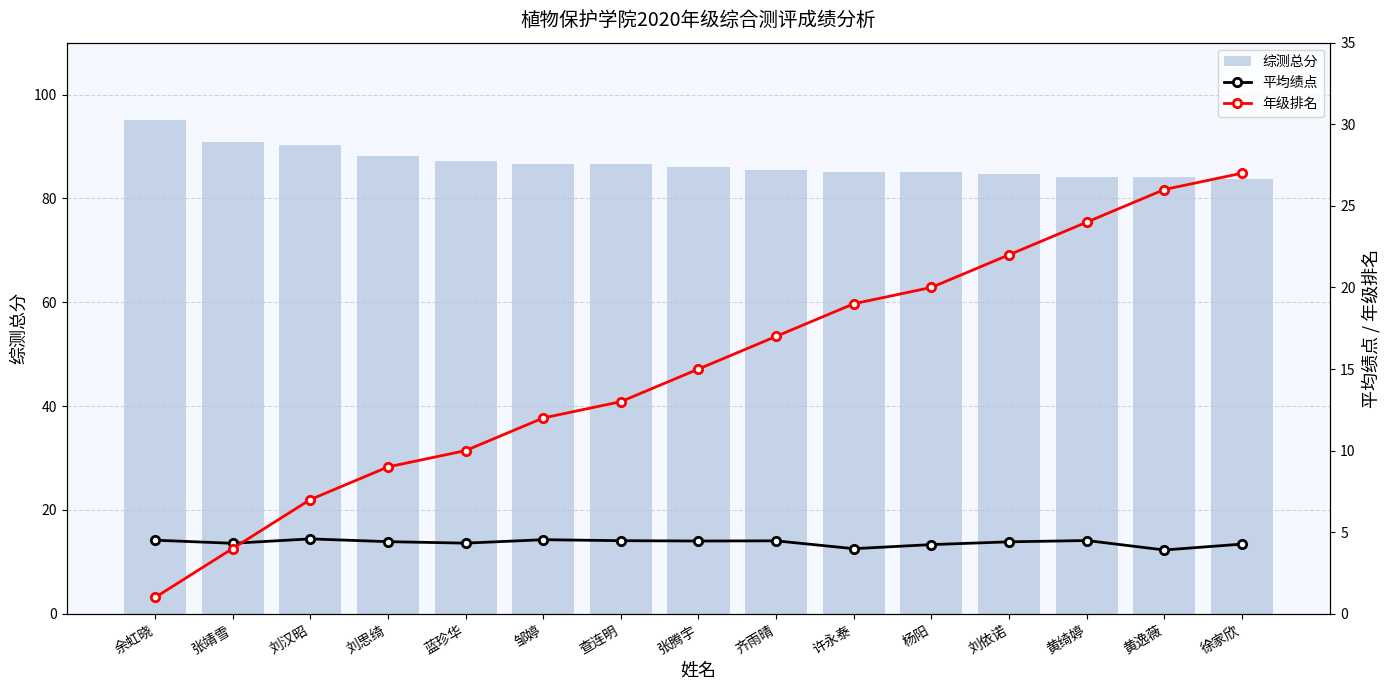

Between 刘依诺 and 徐家欣, which series saw the biggest shift?

年级排名